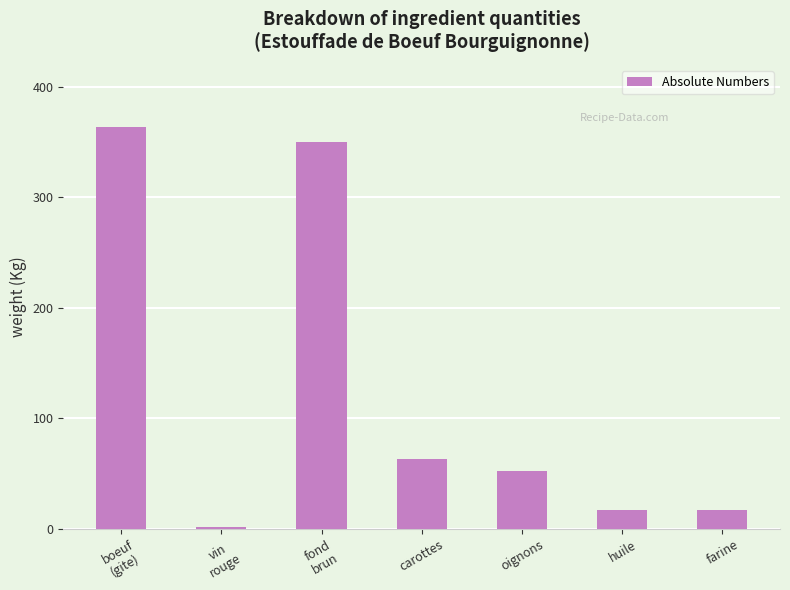

Reading left to right, what are all the values shown in this chart?

364.0	1.4	350.0	63.0	52.5	17.5	17.5